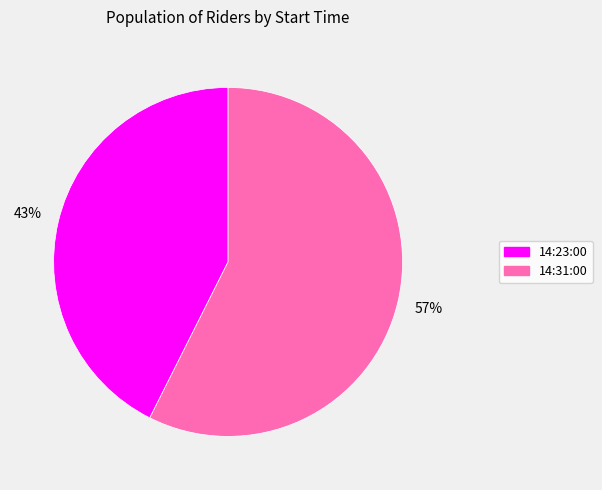

What is the largest slice in the pie chart?

14:31:00